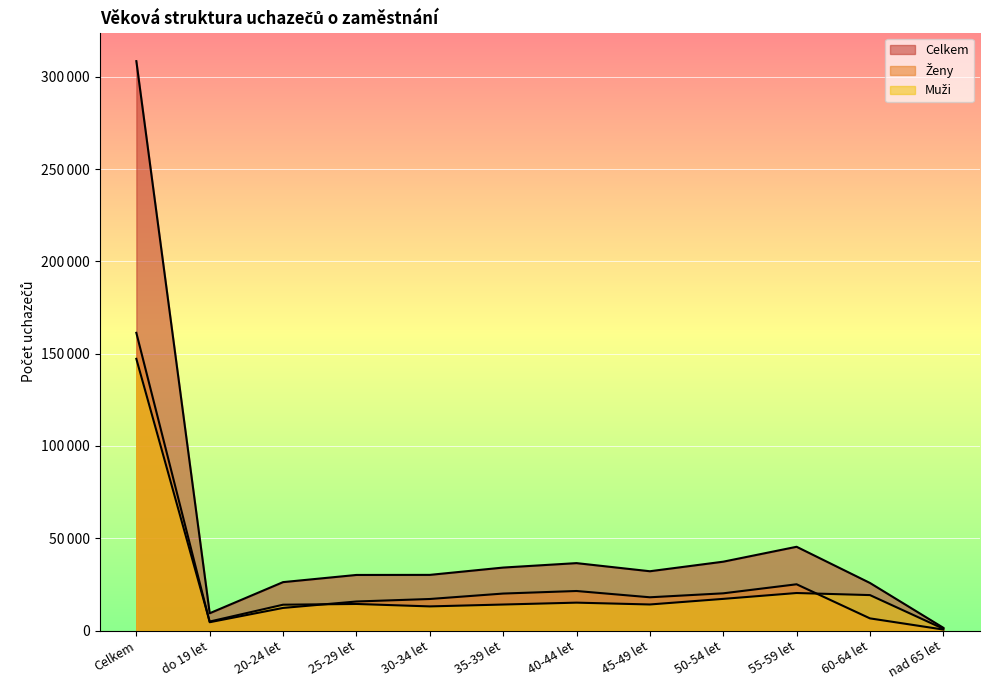

Which series changed the most between 25-29 let and nad 65 let?

Celkem